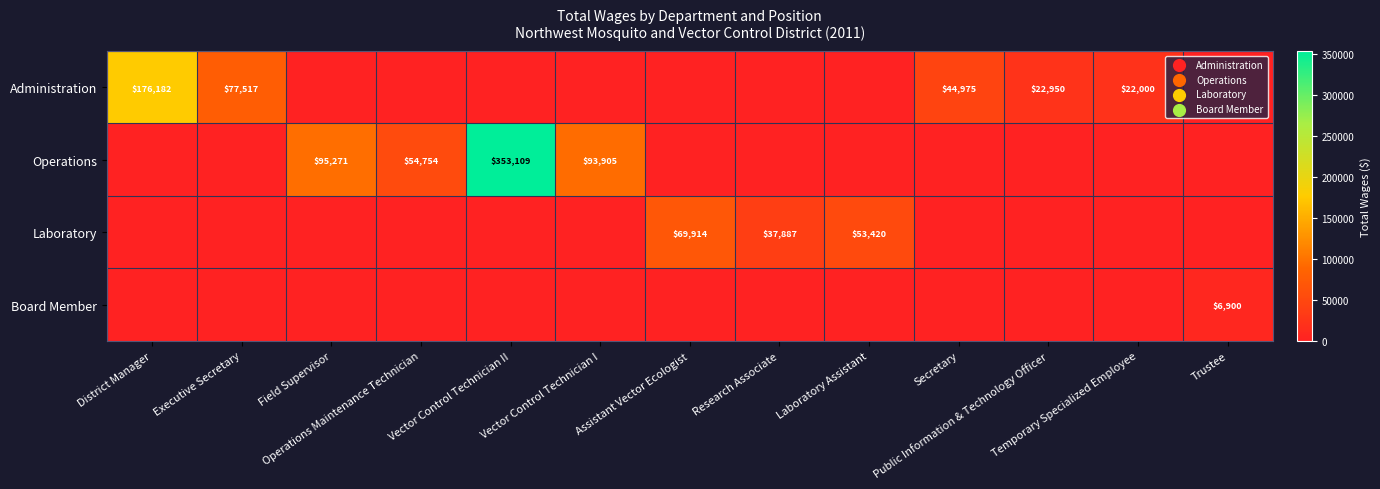

What is the maximum value shown in the chart?

353109